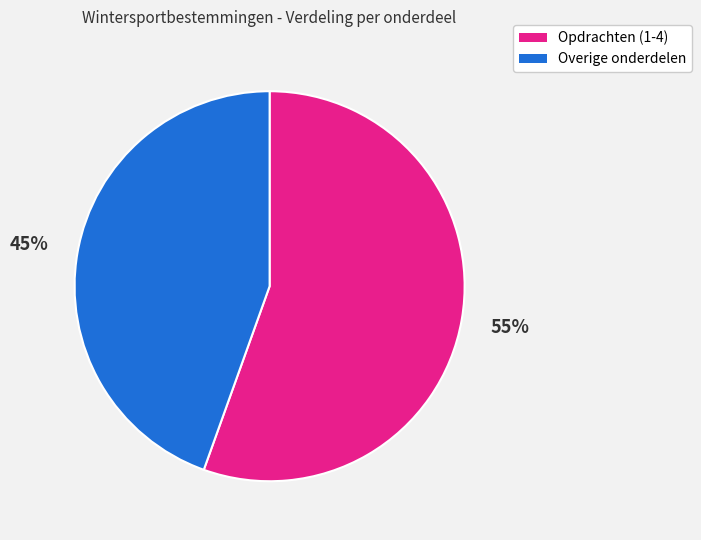

Does any single category account for the majority?

Yes